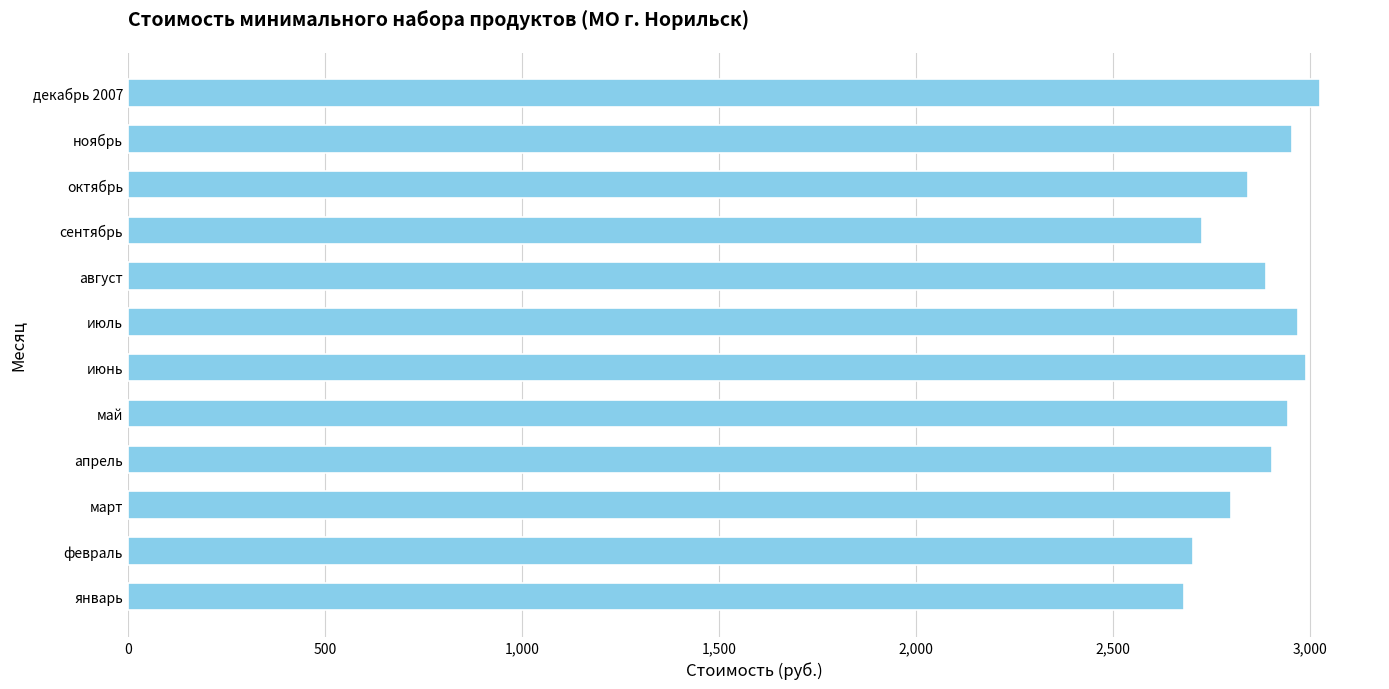

What is the approximate value at ноябрь?

2955.4